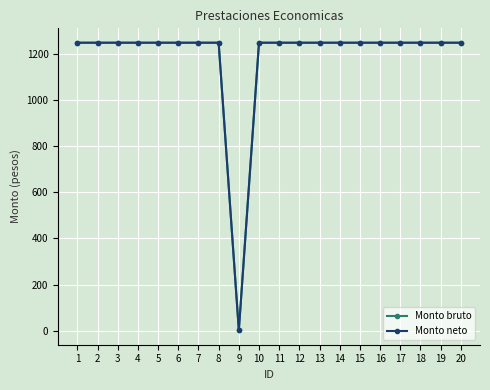

Which label corresponds to the smallest value in the chart?

9